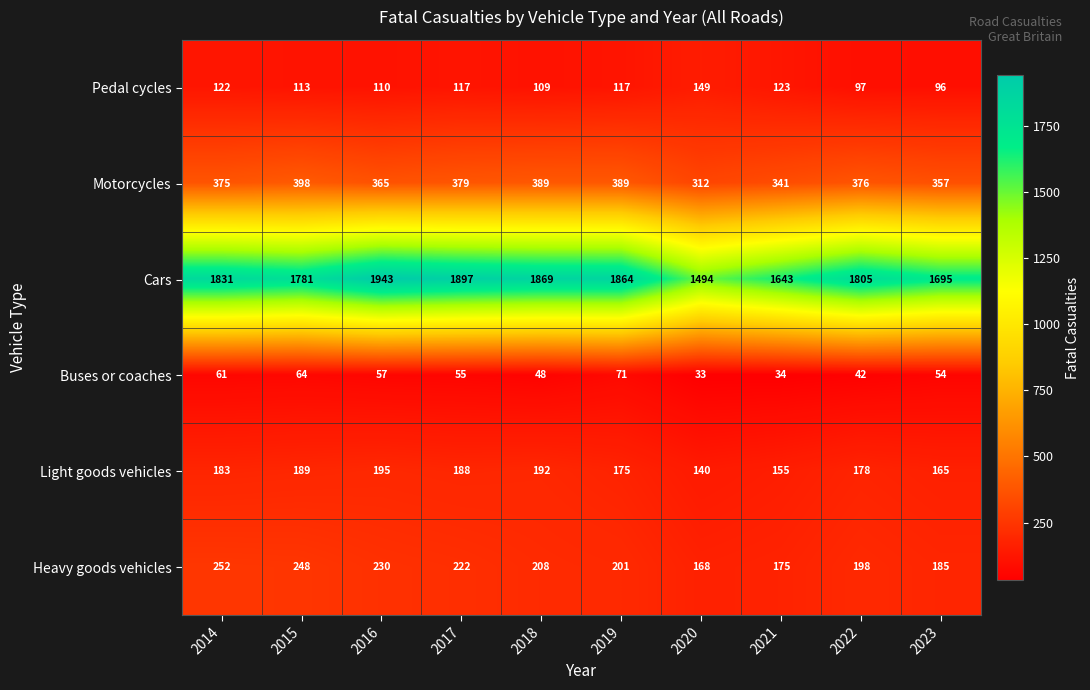

How many series are shown in this chart?

6